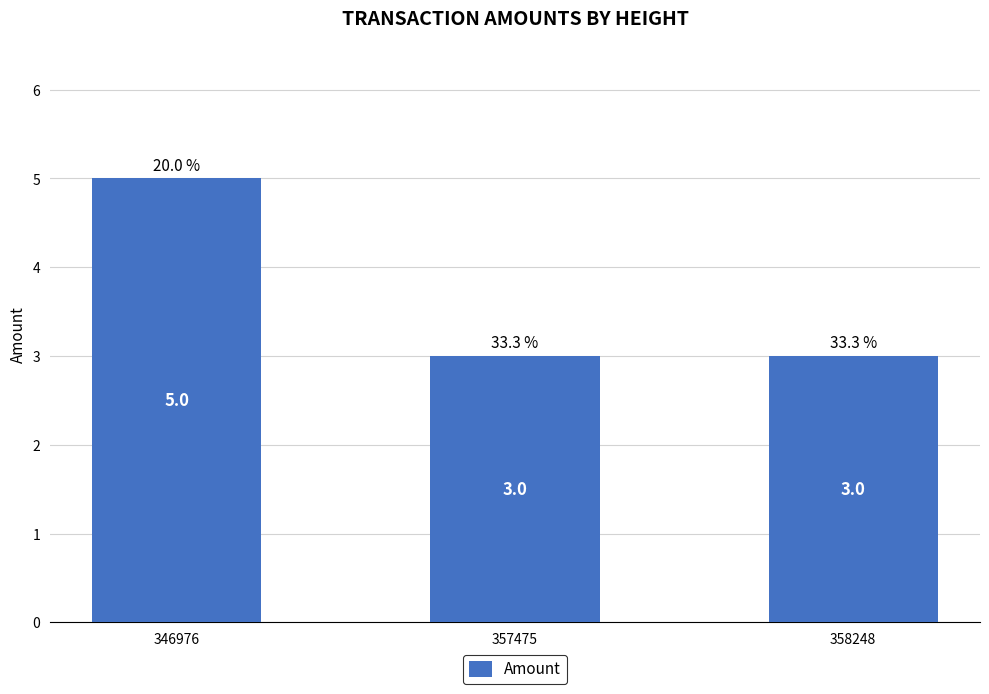

Approximately how many times larger is the value at 358248 compared to 357475?

1.0